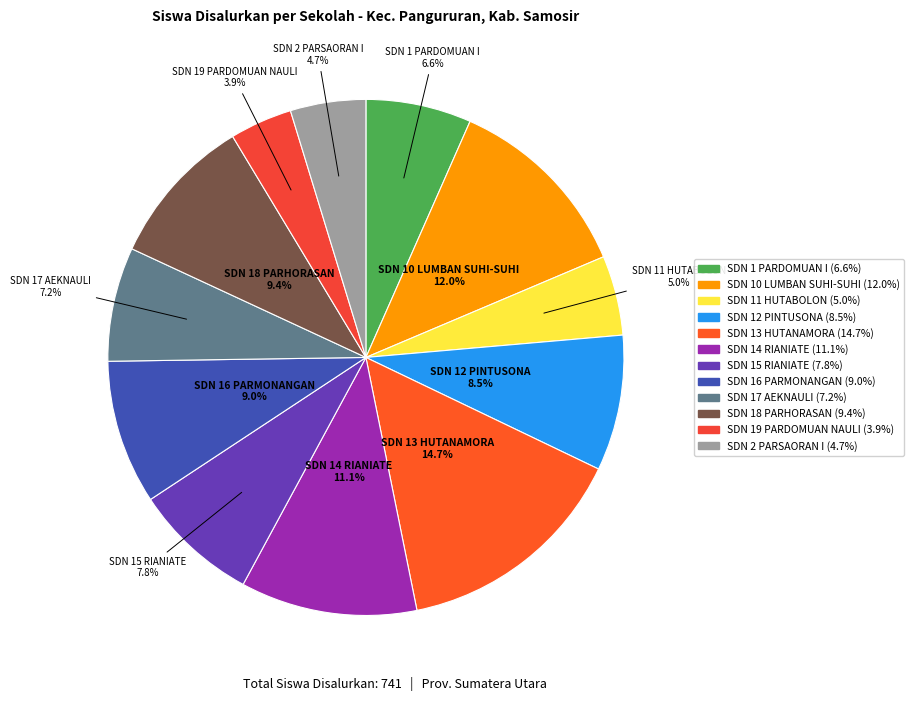

Count the number of slices in the pie.

12